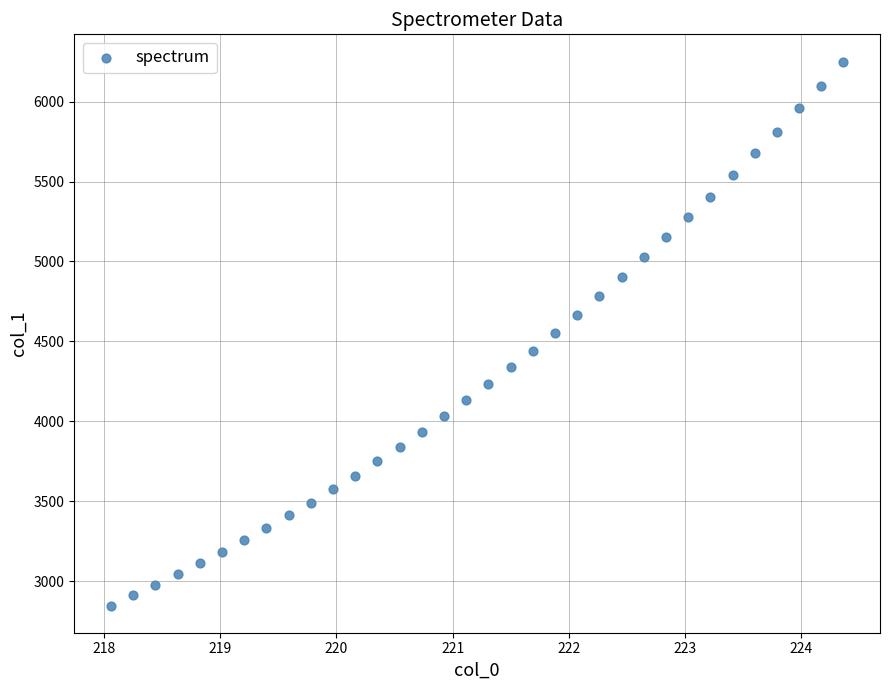

What is the range of Y values (max minus min)?

3402.6